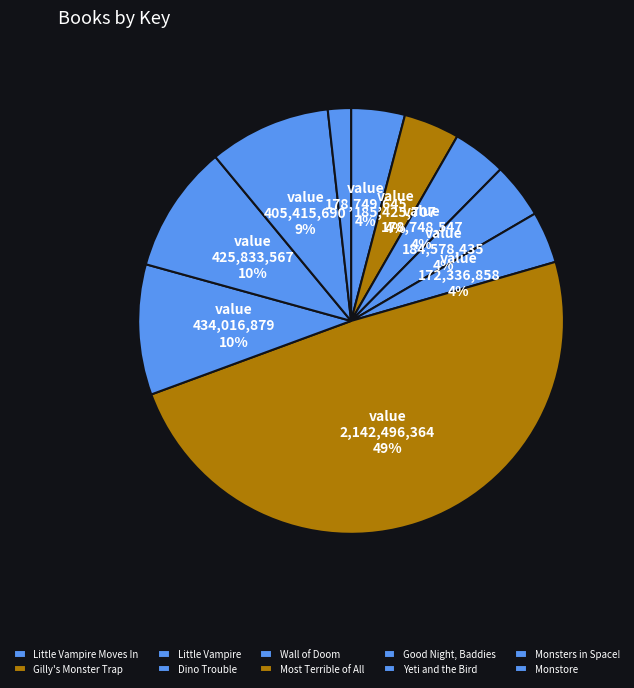

Approximately how many times larger is the value at Little Vampire compared to Good Night, Baddies?

0.4